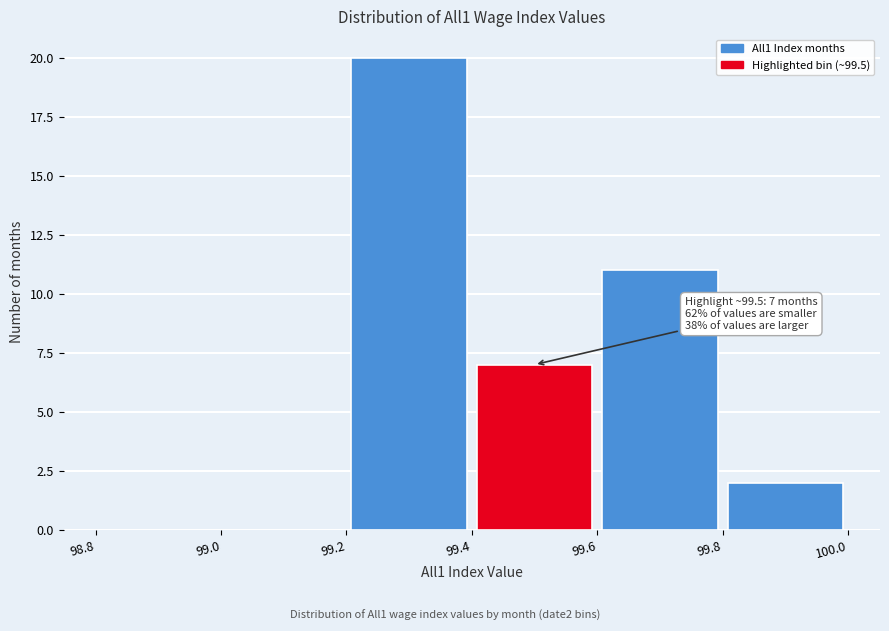

Over which range of the x-axis is the bar tallest?

99.2 to 99.4